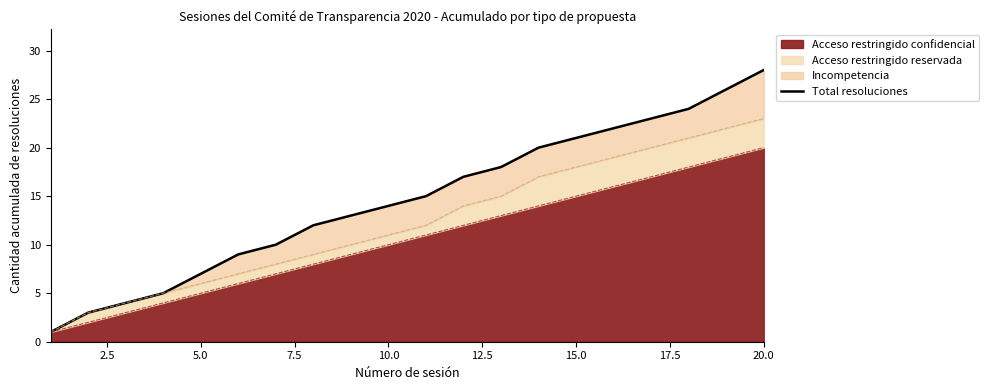

Which category has the highest value in the Acceso restringido confidencial series?

20.0